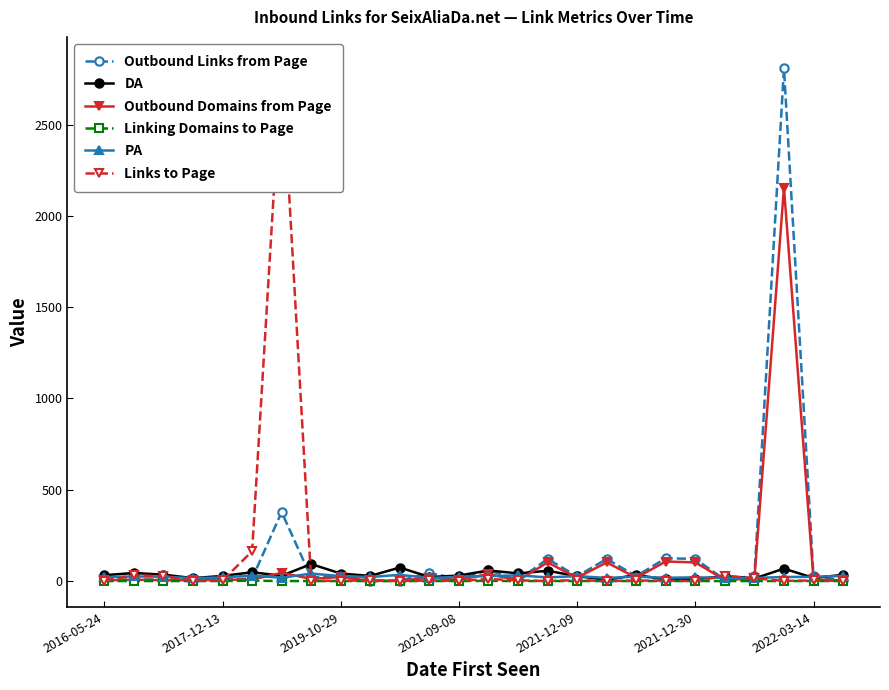

Which series has the widest spread of values?

Links to Page